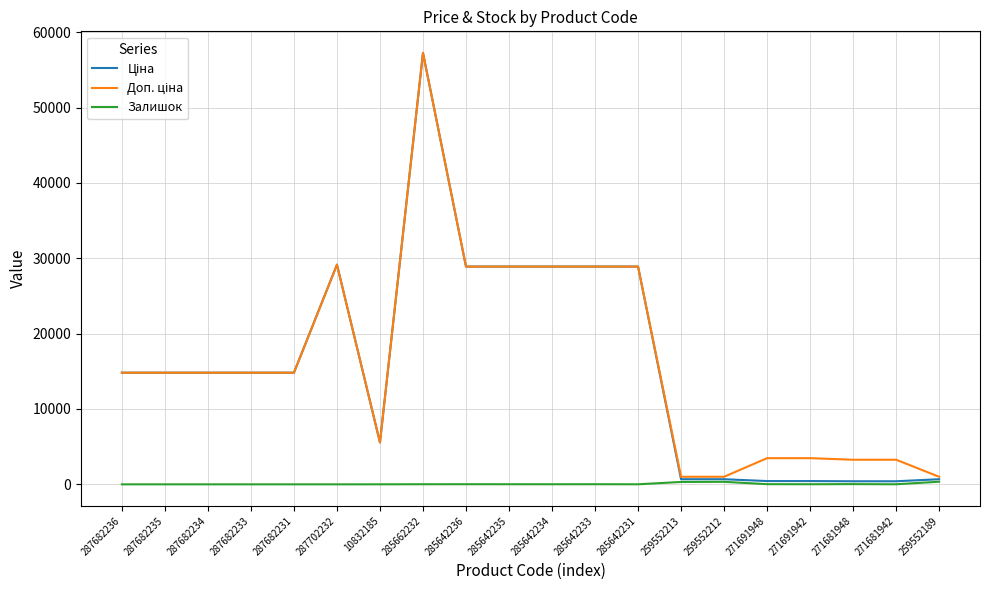

At which category is the sum across all series the highest?

285662232